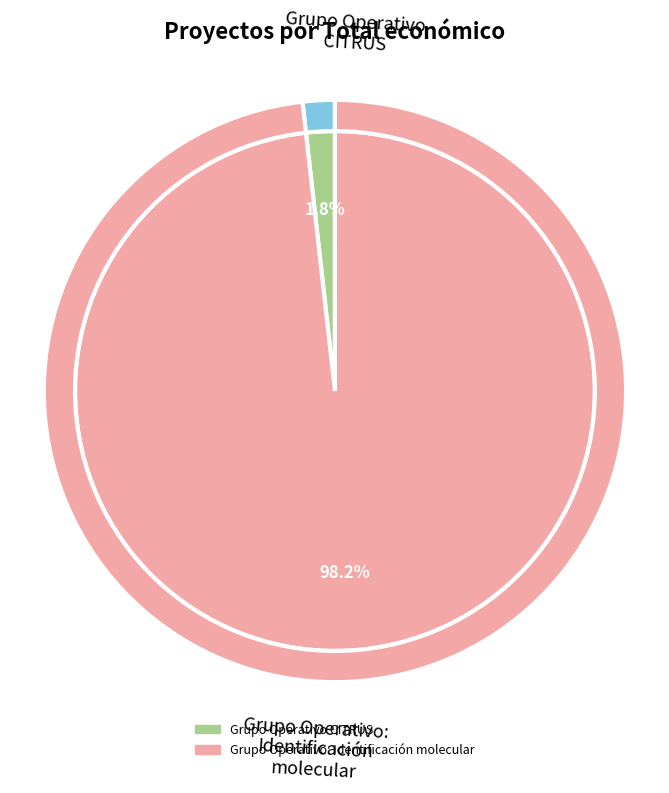

Approximately how many times larger is the value at Grupo Operativo: Identificación molecular compared to Grupo Operativo CITRUS?

55.1